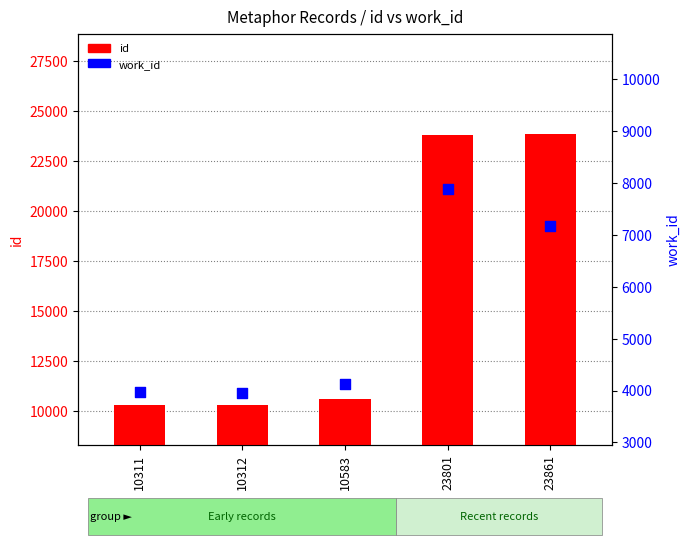

What is the total value across all series at 10583?

14704